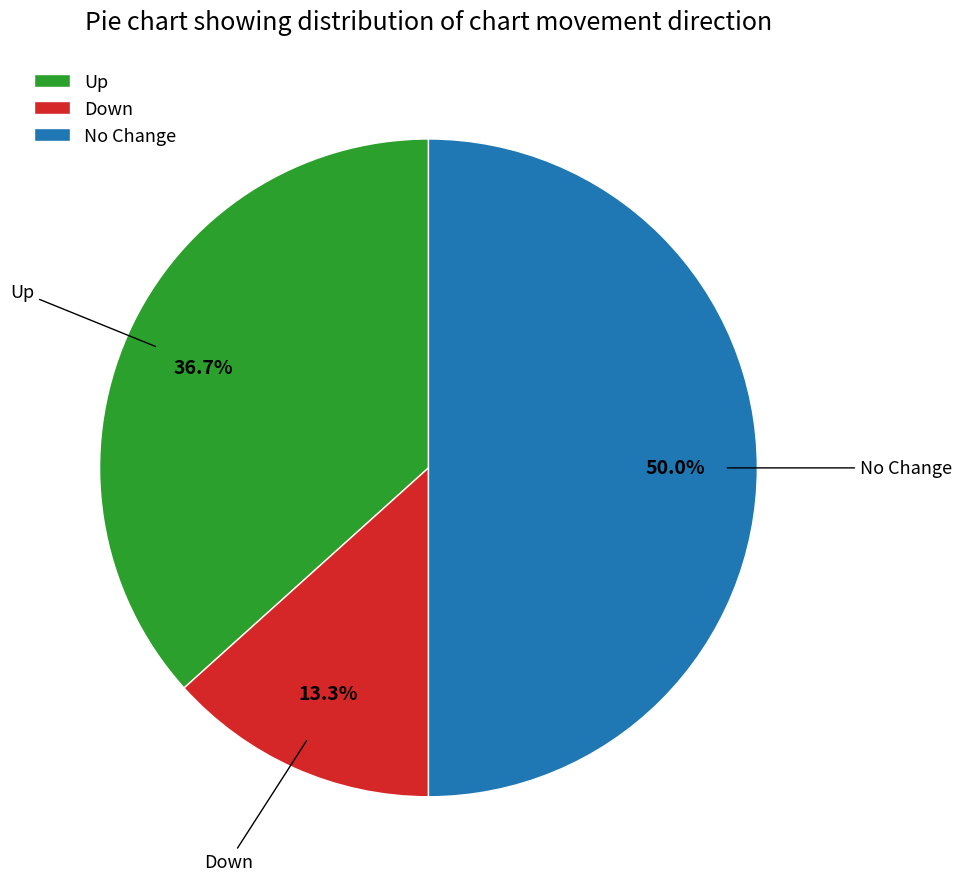

Rank the categories by value from highest to lowest.

No Change, Up, Down